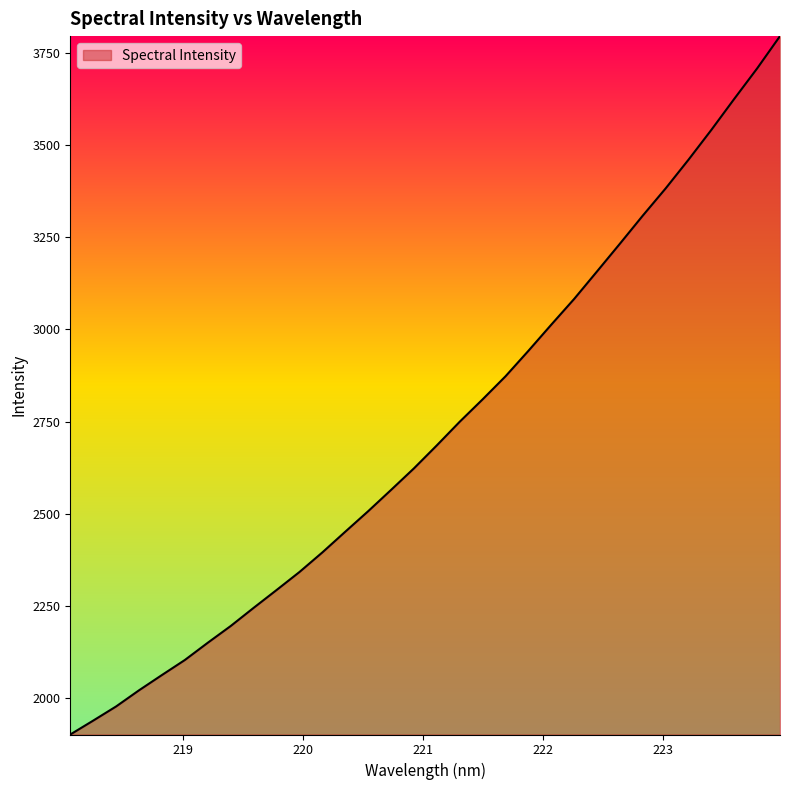

What is the difference between the maximum and minimum values?

1893.1